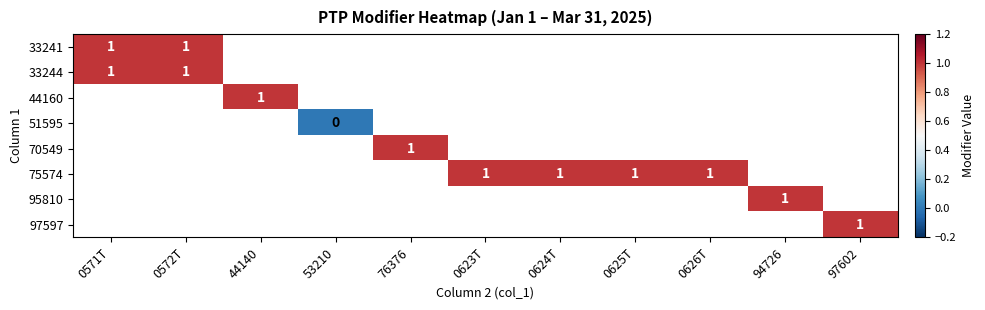

Is it true that 75574 equals 1 at 0623T?

True